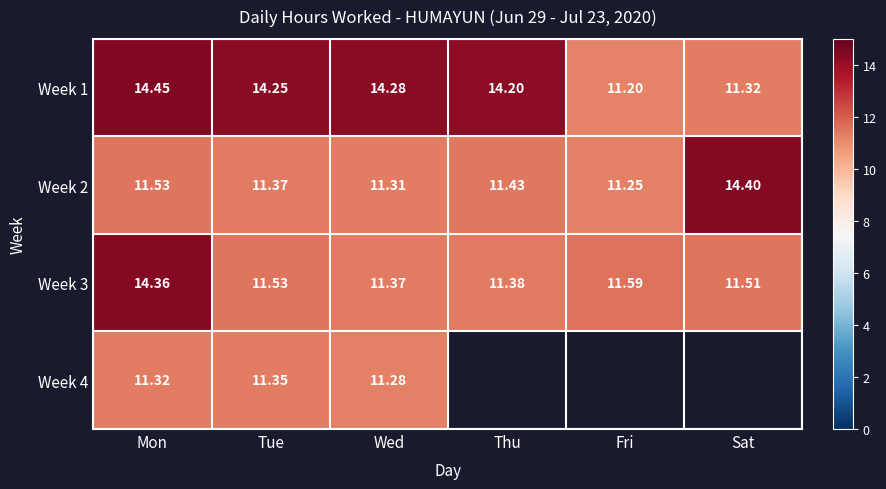

What is the minimum value shown in the chart?

11.2